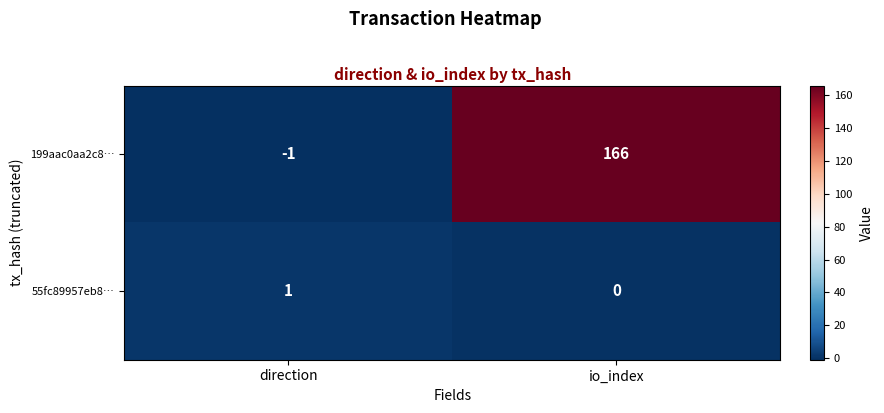

Reading left to right, transcribe all the data shown in this chart.

199aac0aa2c8…: -1	166
55fc89957eb8…: 1	0